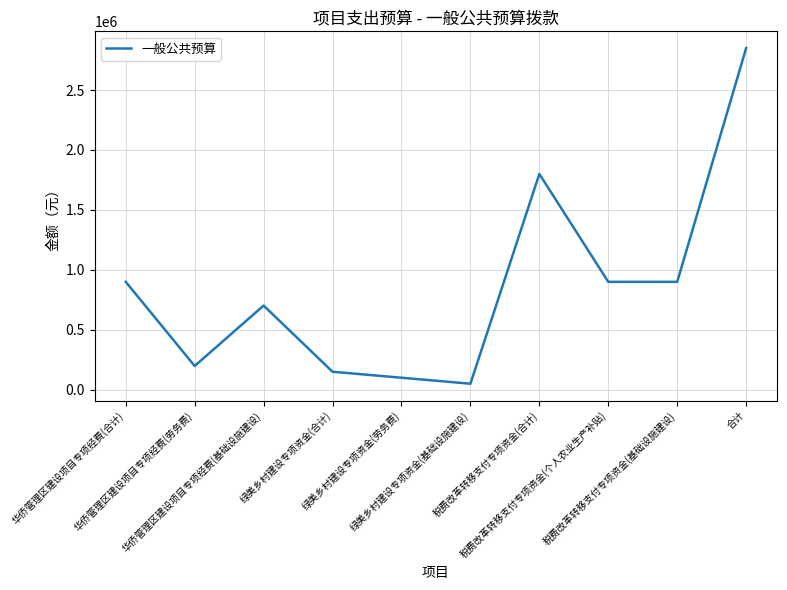

What is the maximum value shown in the chart?

2850000